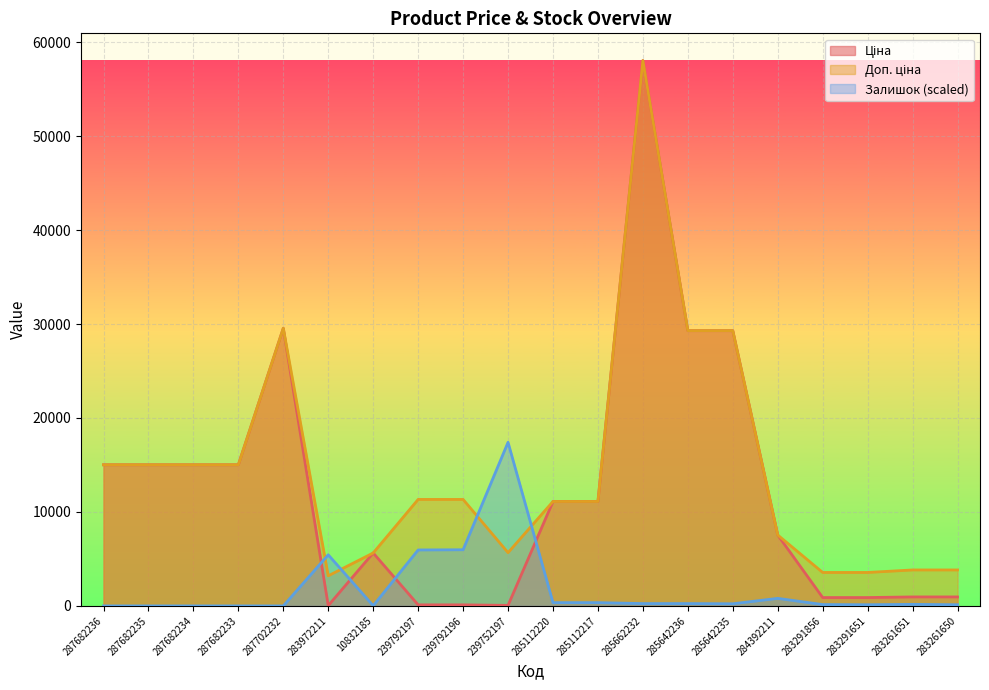

Rank the series by their average value, from lowest to highest.

Залишок, Ціна, Доп. ціна